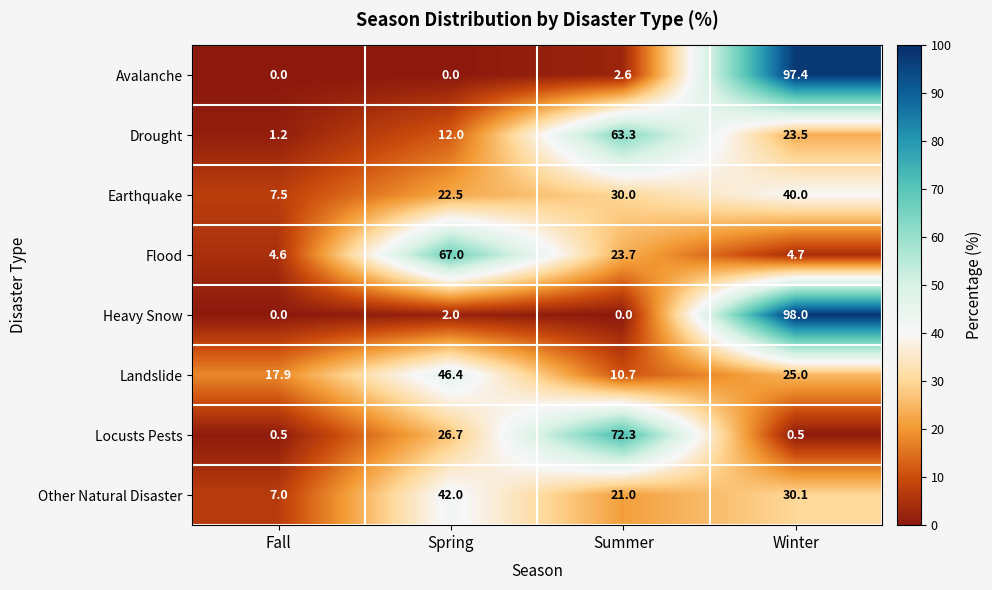

Rank the series by their maximum value, from lowest to highest.

Earthquake, Other Natural Disaster, Landslide, Drought, Flood, Locusts Pests, Avalanche, Heavy Snow